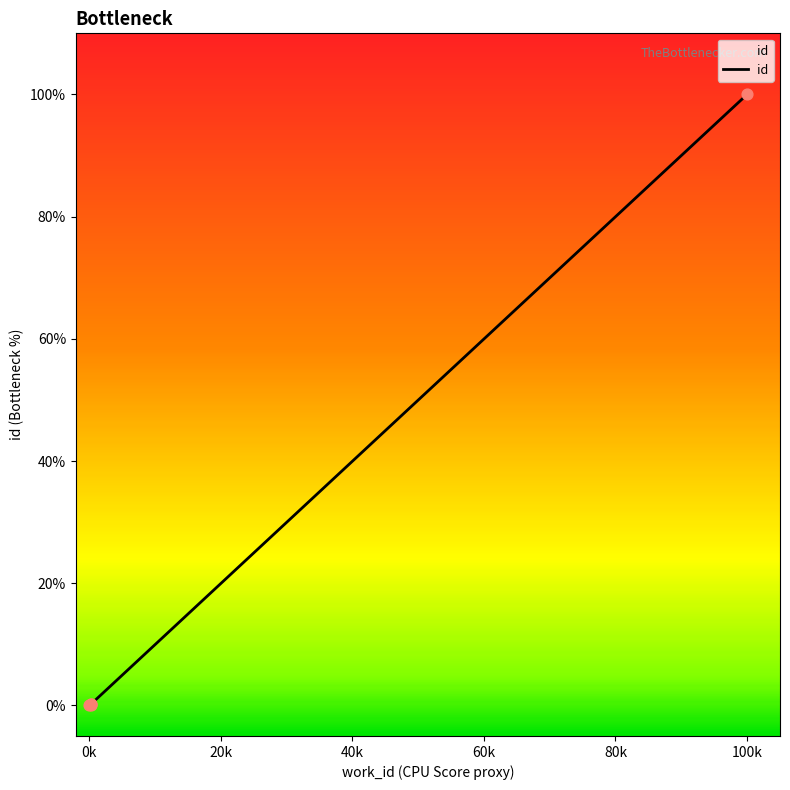

Which has a higher value, 5966 or 5962?

5966